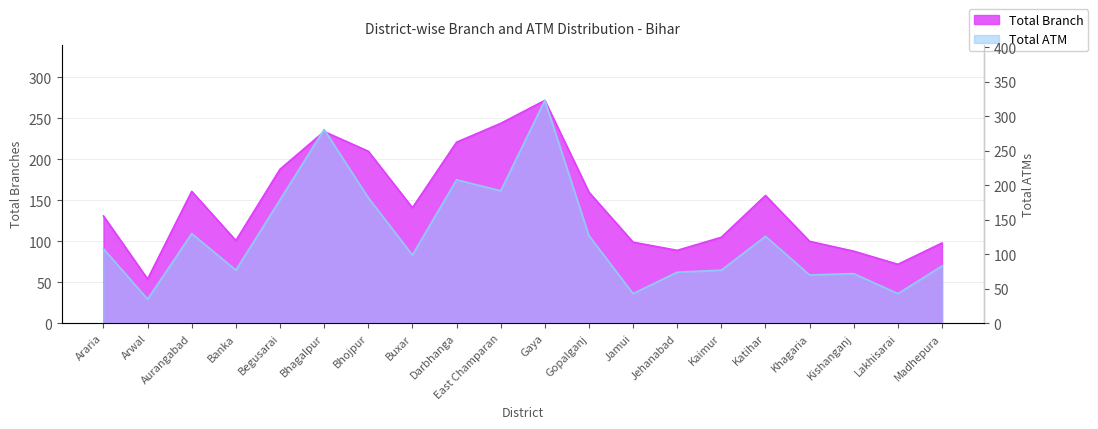

How many series are shown in this chart?

2